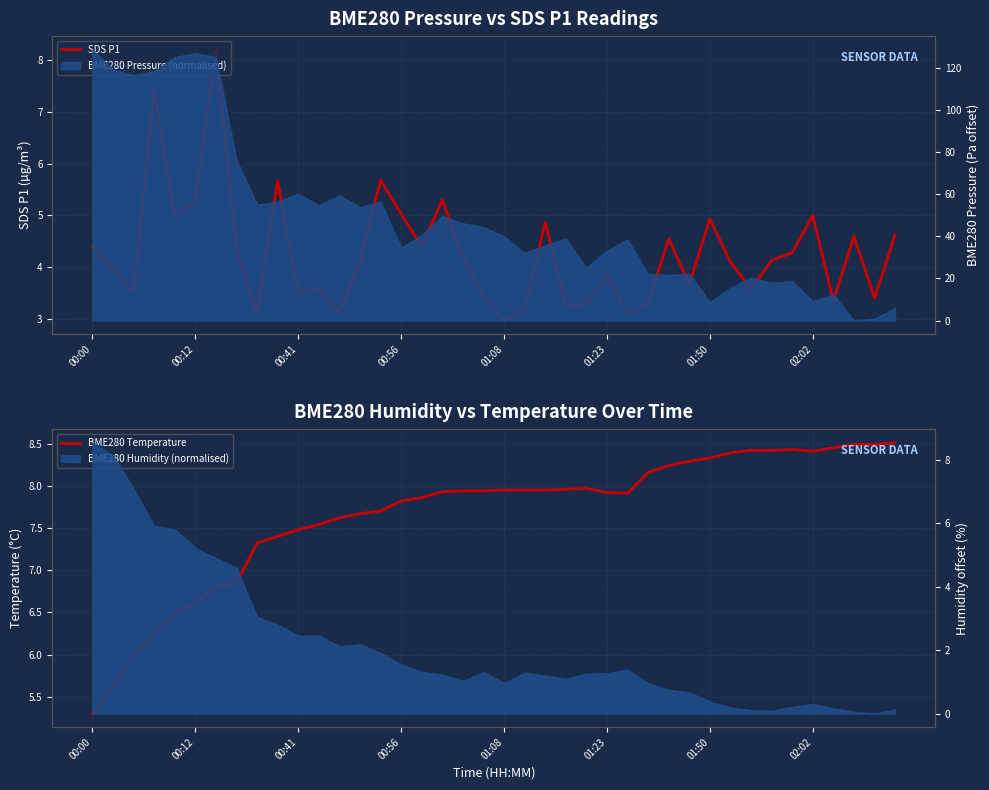

Which has a higher value, 32 or 36?

32